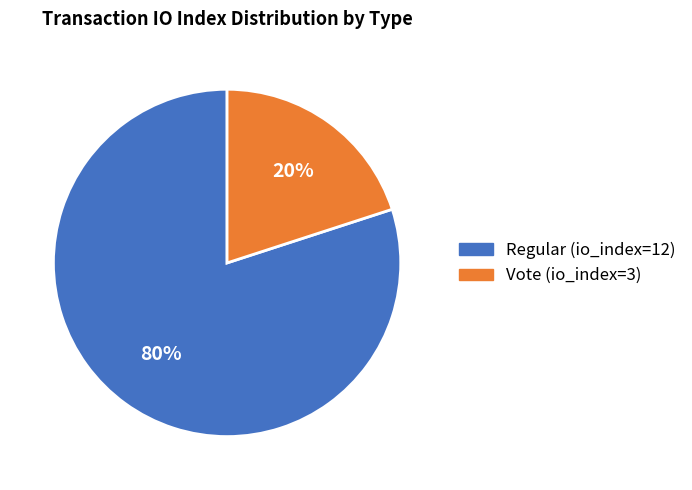

To the nearest percent, what portion does Vote (io_index=3) represent?

20%